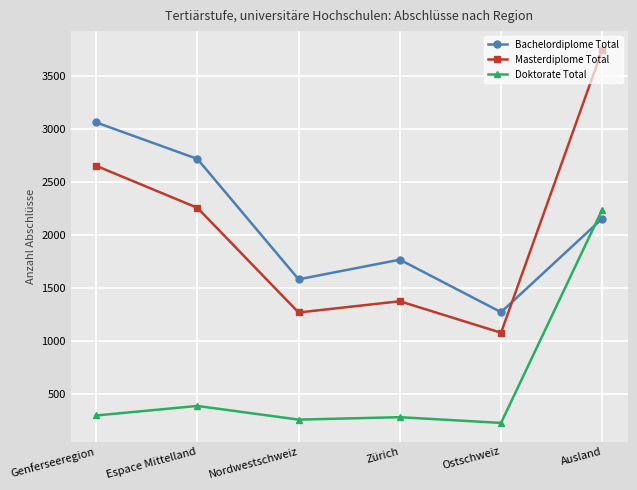

What is the maximum value shown in the chart?

3749